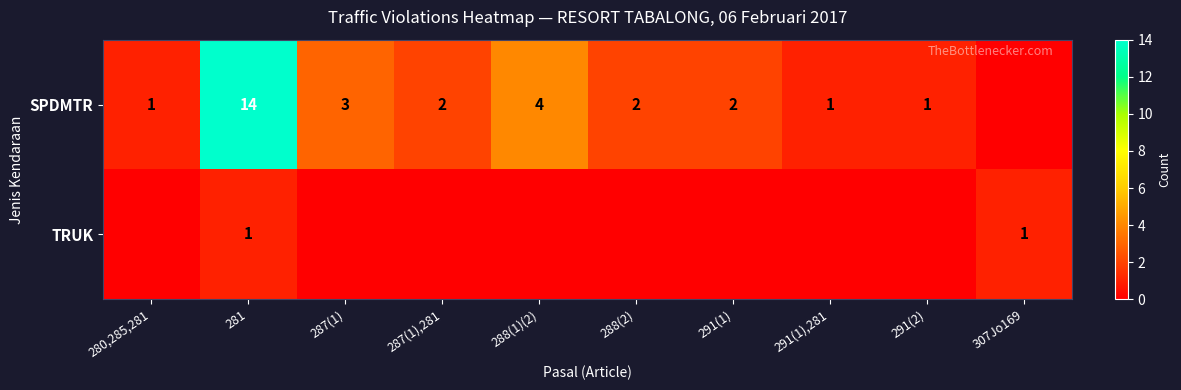

What is the sum of the SPDMTR values at 288(1)(2) and 287(1),281?

6